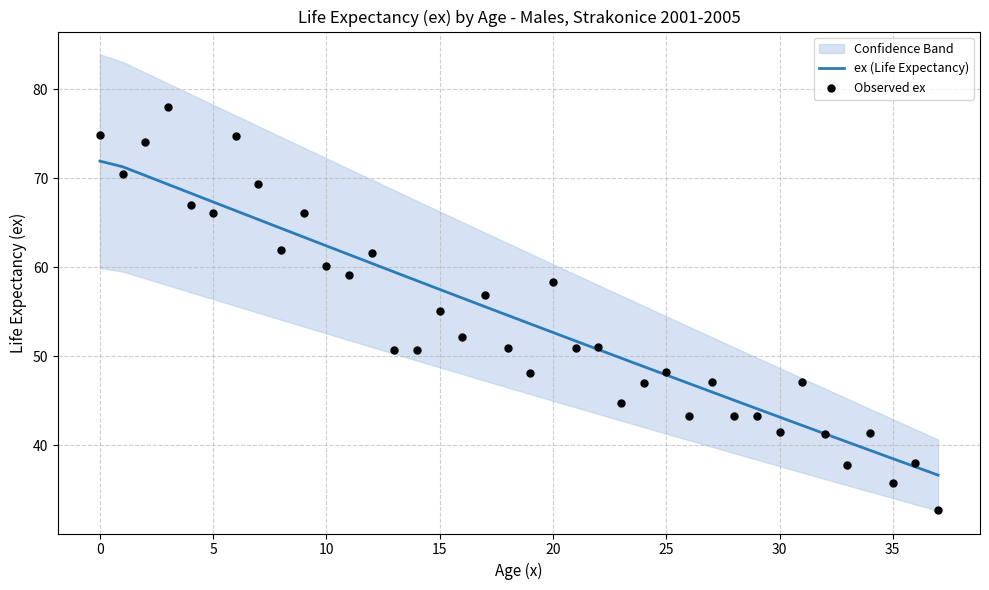

What is the maximum value for ex (Life Expectancy)?

71.9